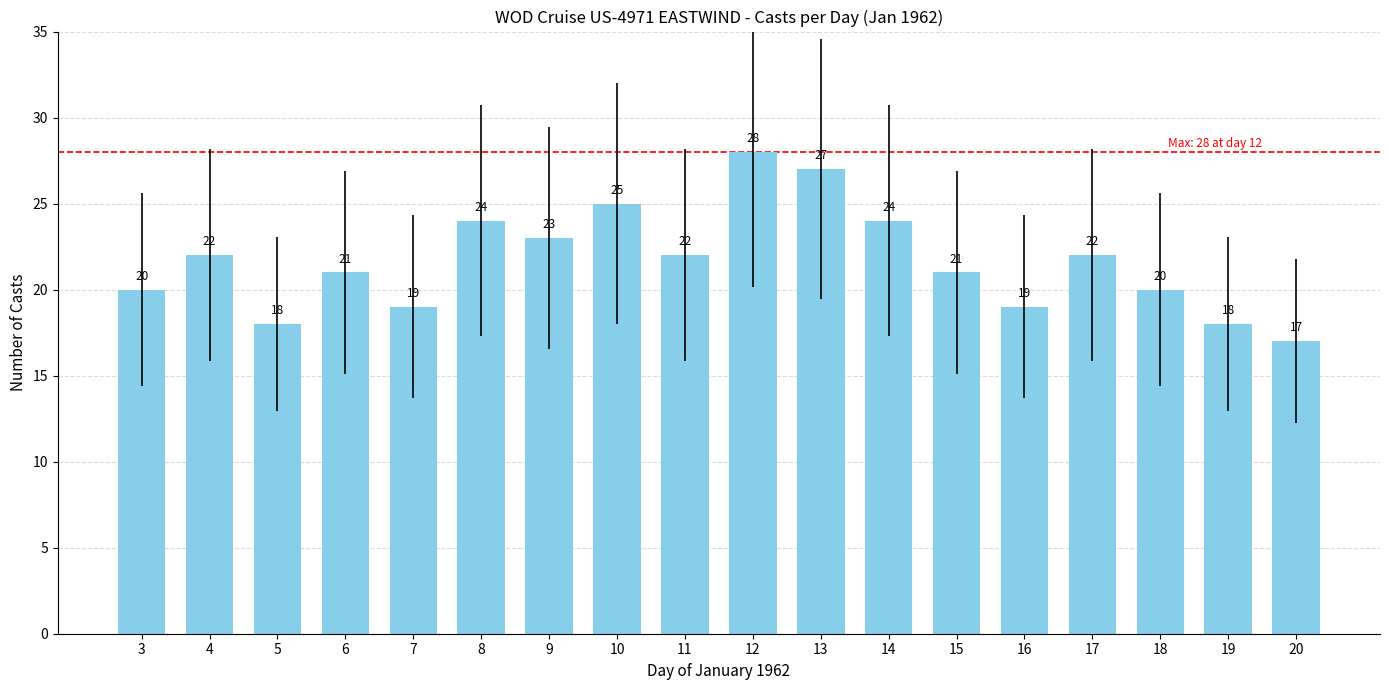

The value at 8 is 11. True or false?

False